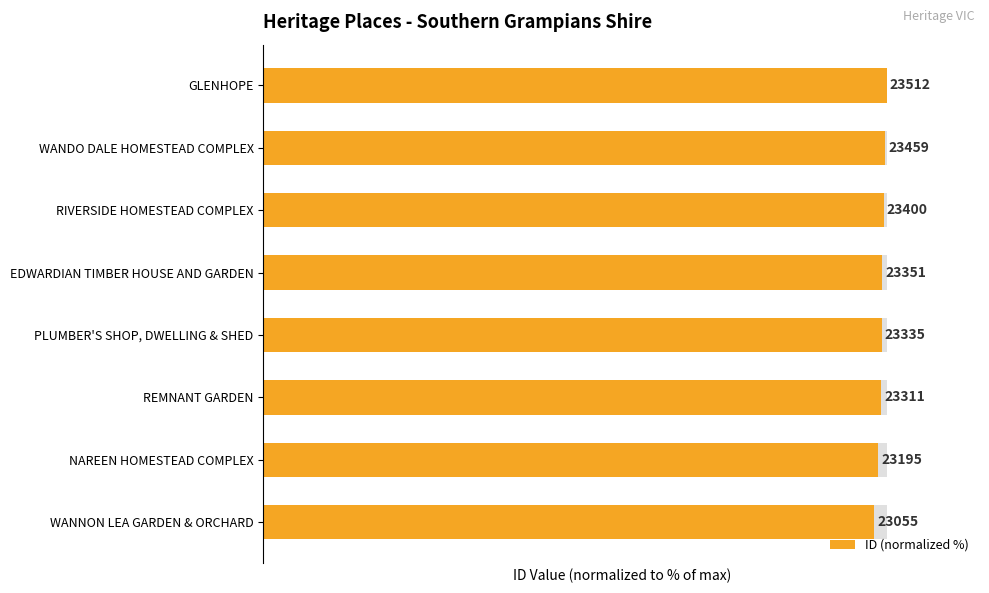

Reading left to right, extract all data points from this chart.

98.1	98.7	99.1	99.2	99.3	99.5	99.8	100.0